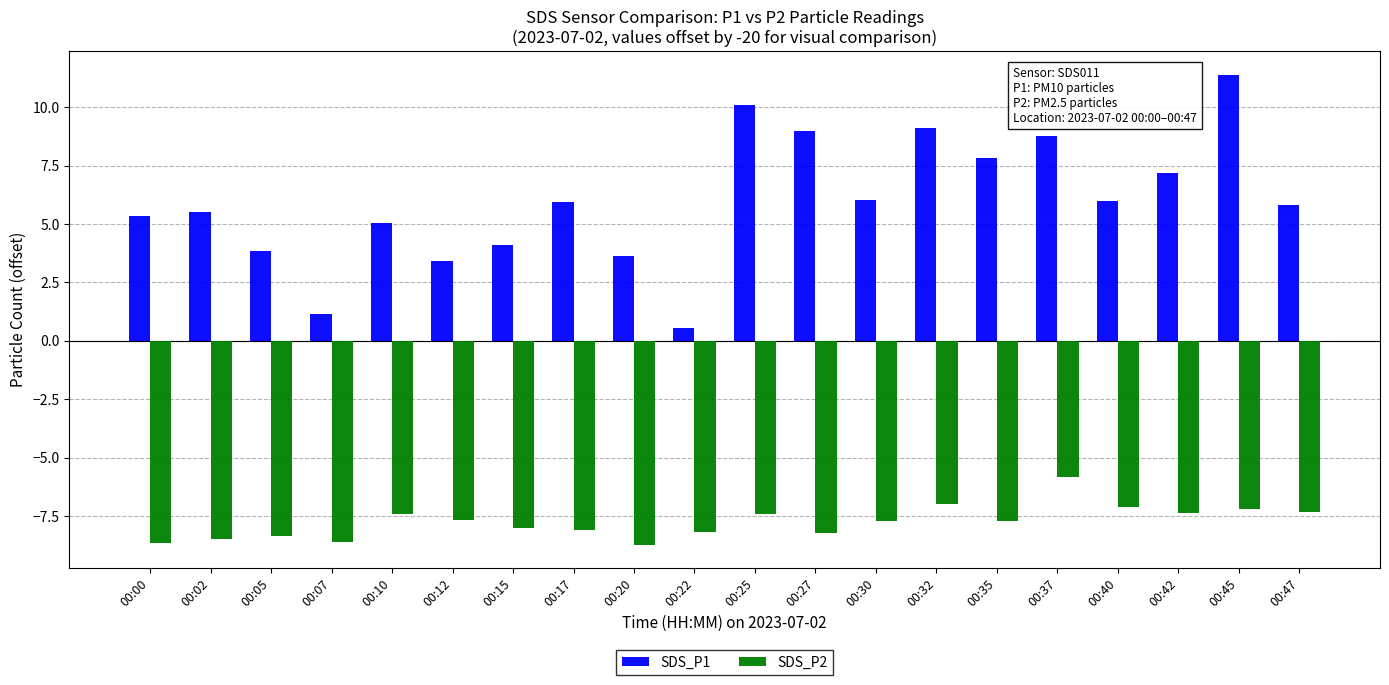

Which series has the widest spread of values?

SDS_P1